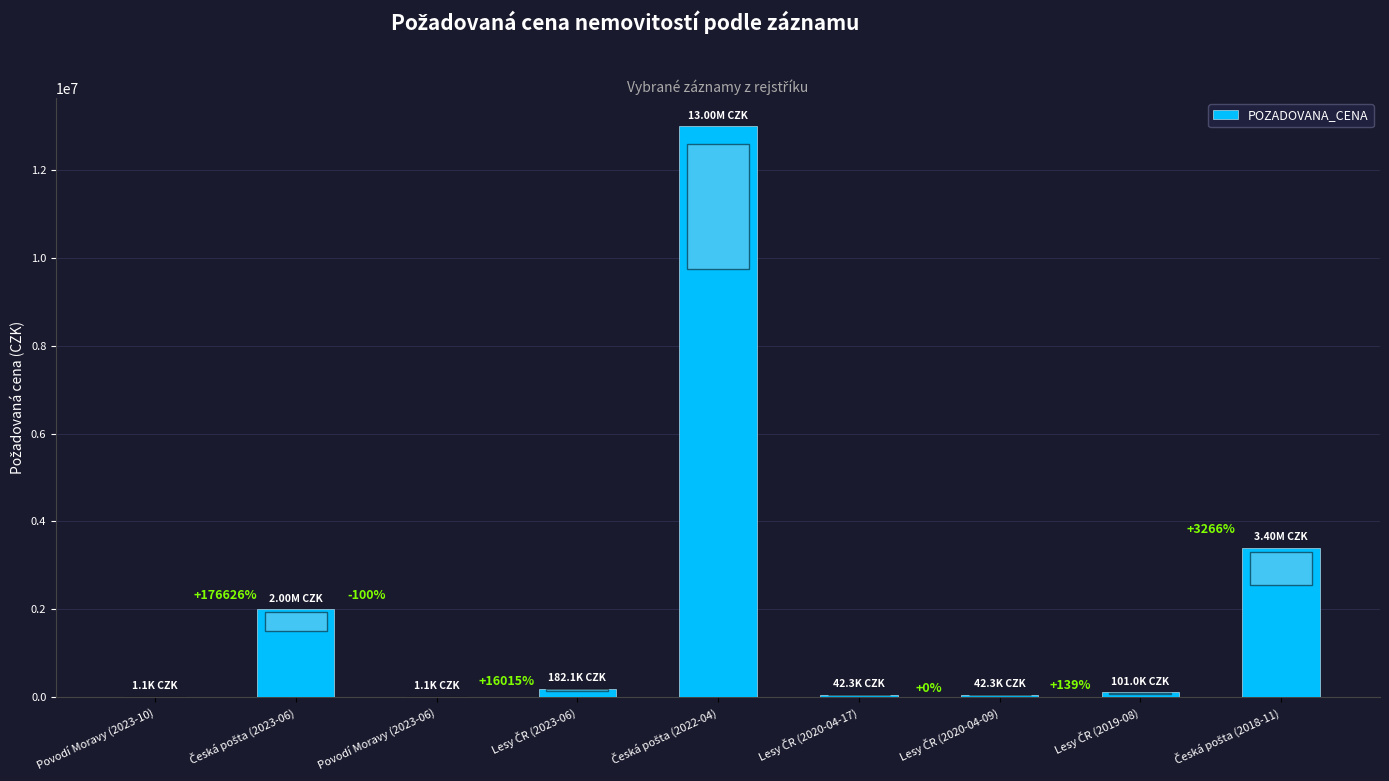

The value at Česká pošta (2023-06) is 1221349. True or false?

False